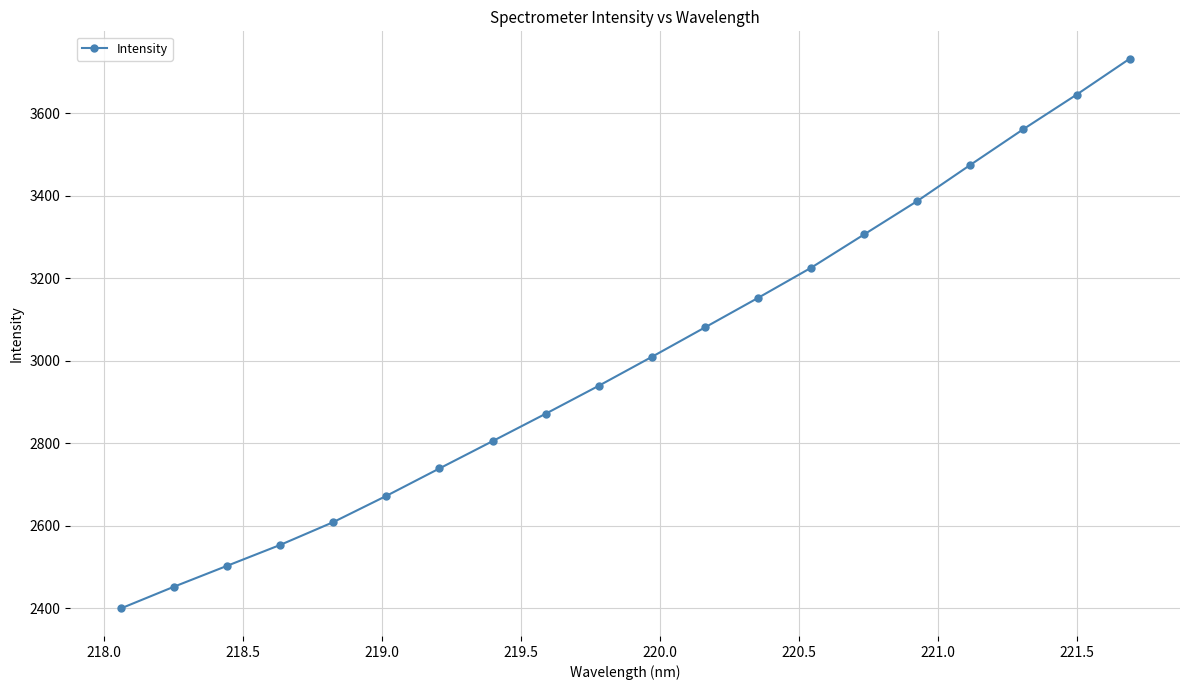

What is the value of the 6th point from the left?

2672.1